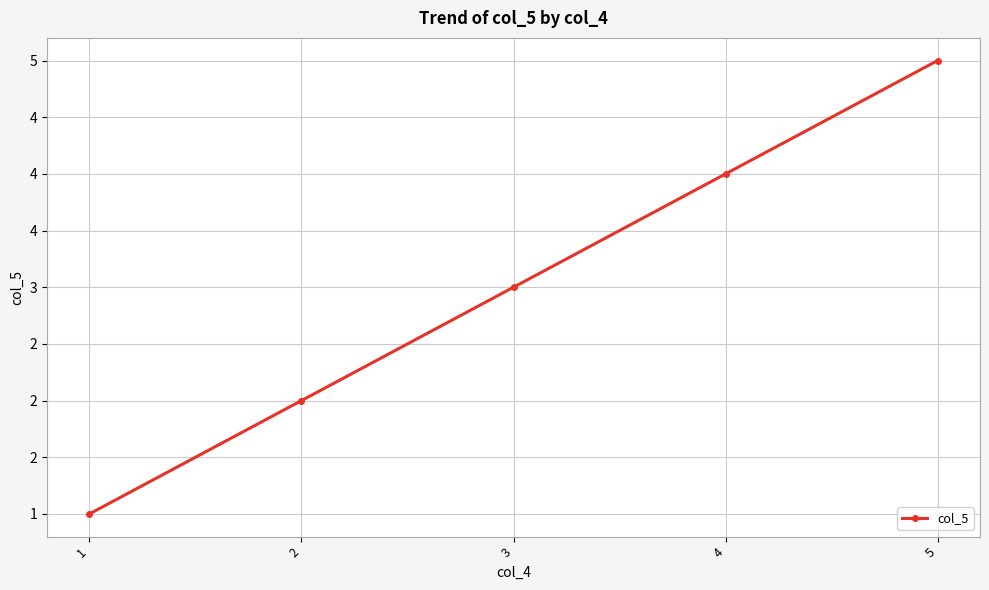

Is this an area chart (filled region under the line)?

No